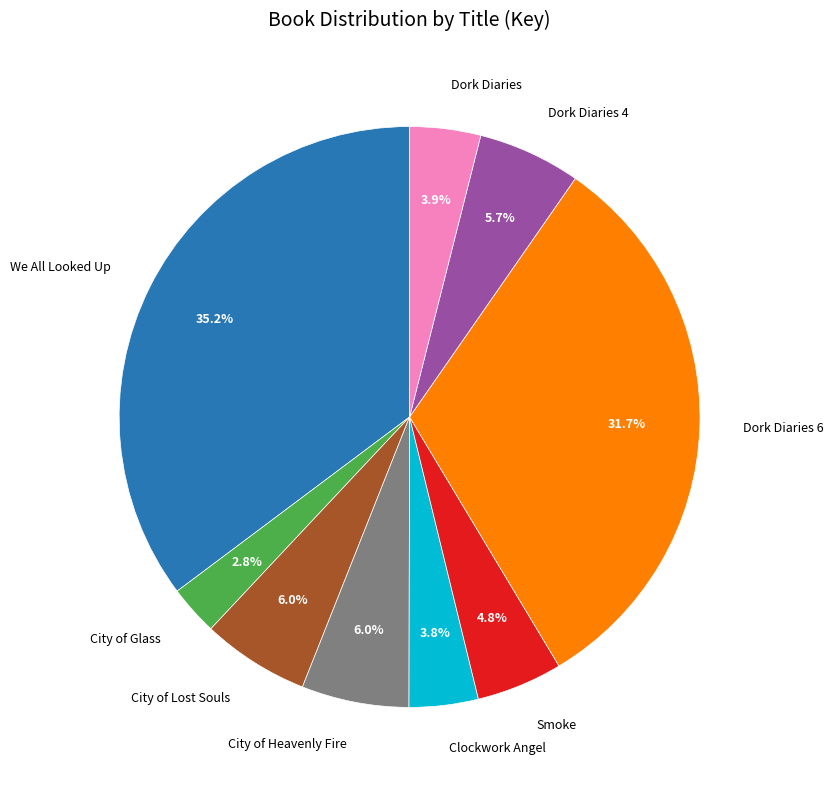

Is there any slice that represents more than half of the pie?

No